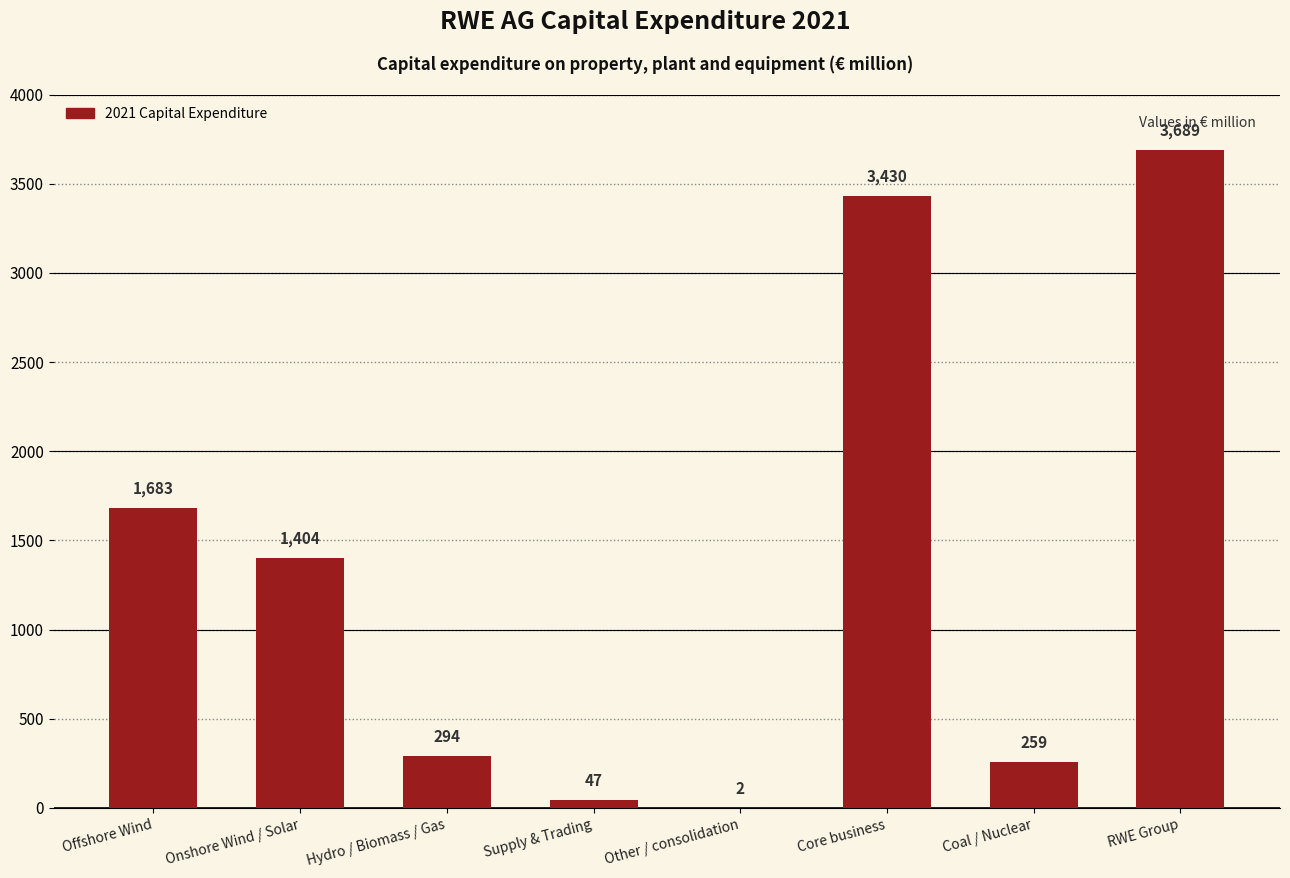

Does the chart contain stacked bars?

No